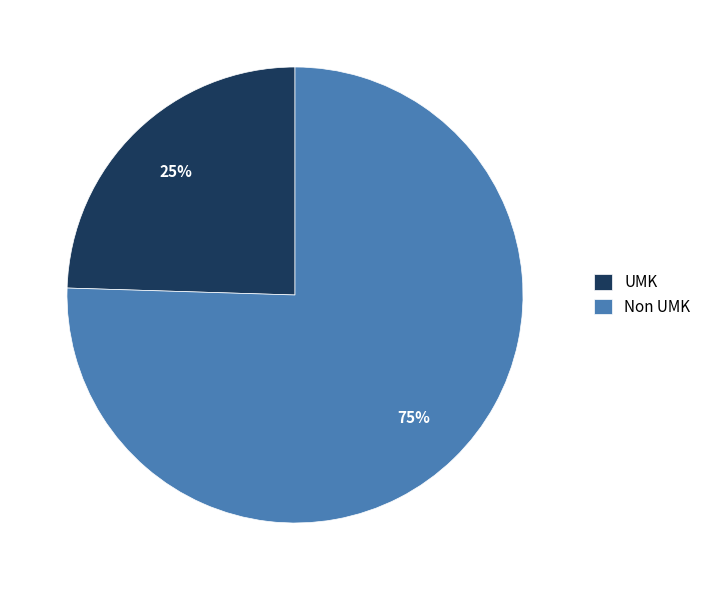

Between UMK and Non UMK, which is larger?

Non UMK